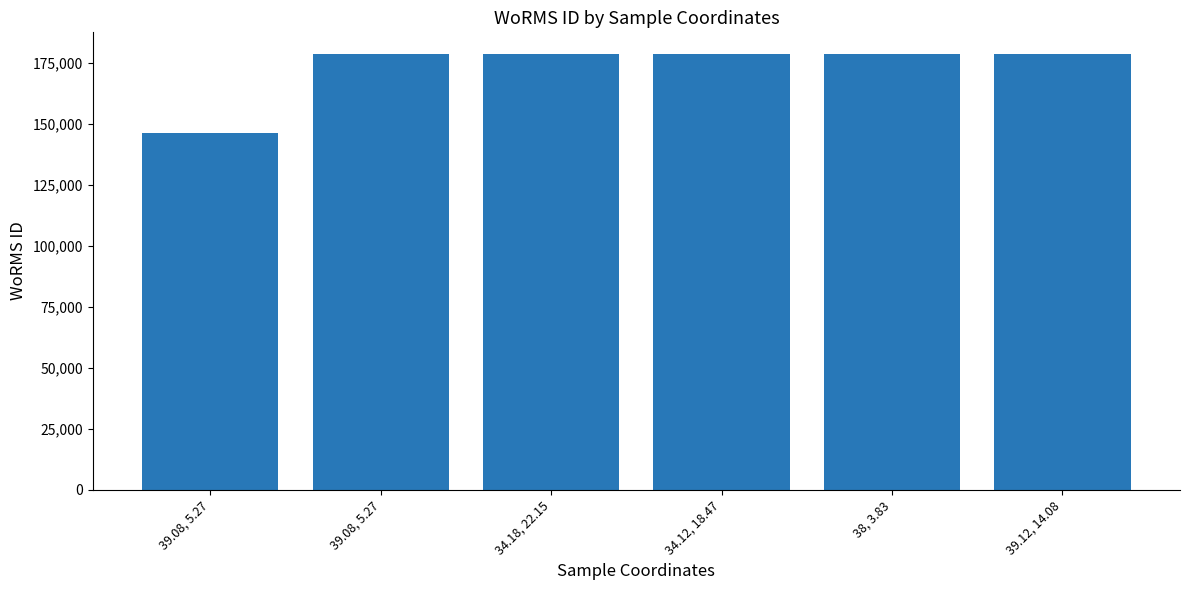

How many bars are there in total?

6